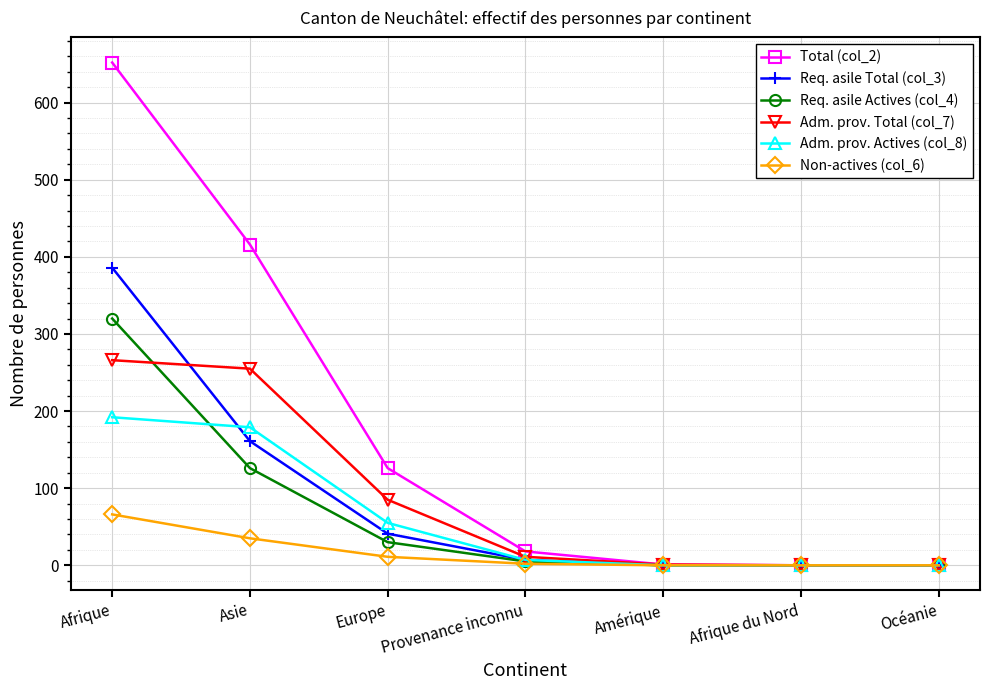

True or false: Adm. prov. Actives (col_8) has a value of 80 at Afrique du Nord.

False